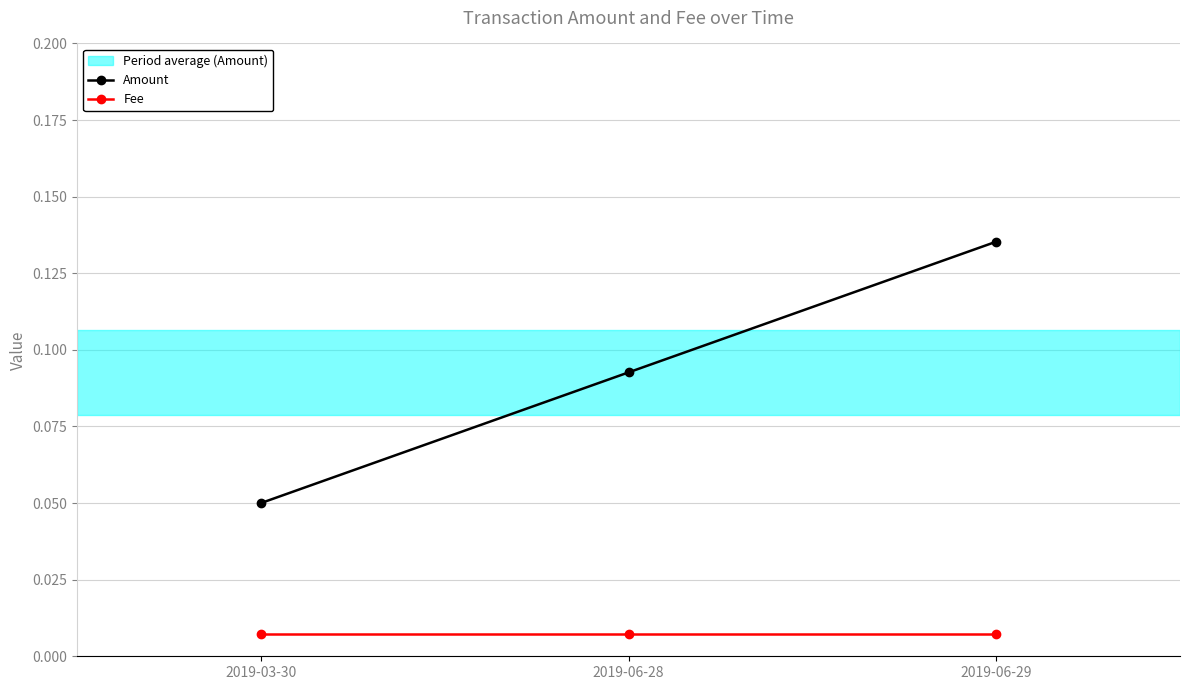

At which label does Amount reach its minimum?

2019-03-30